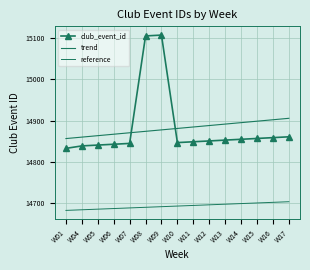

Which series has the widest spread of values?

club_event_id